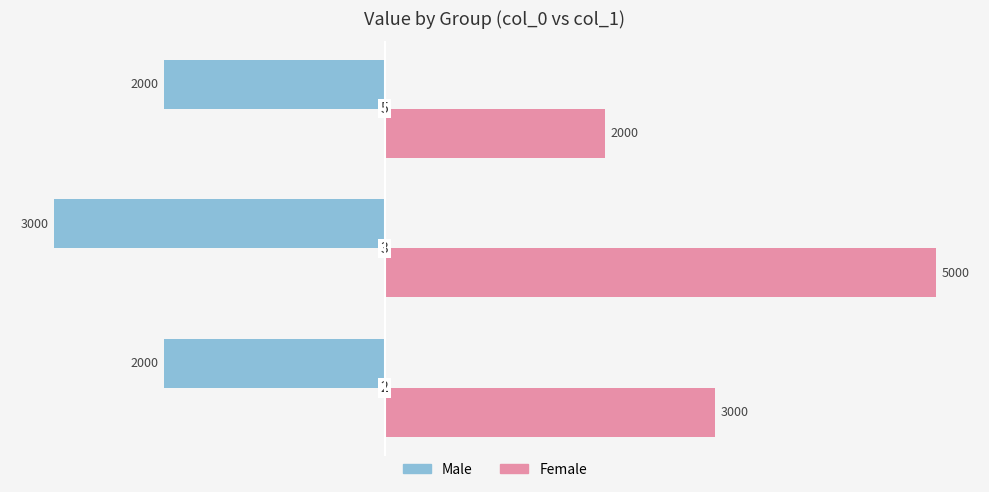

List the series in order of their overall mean, highest first.

Female, Male